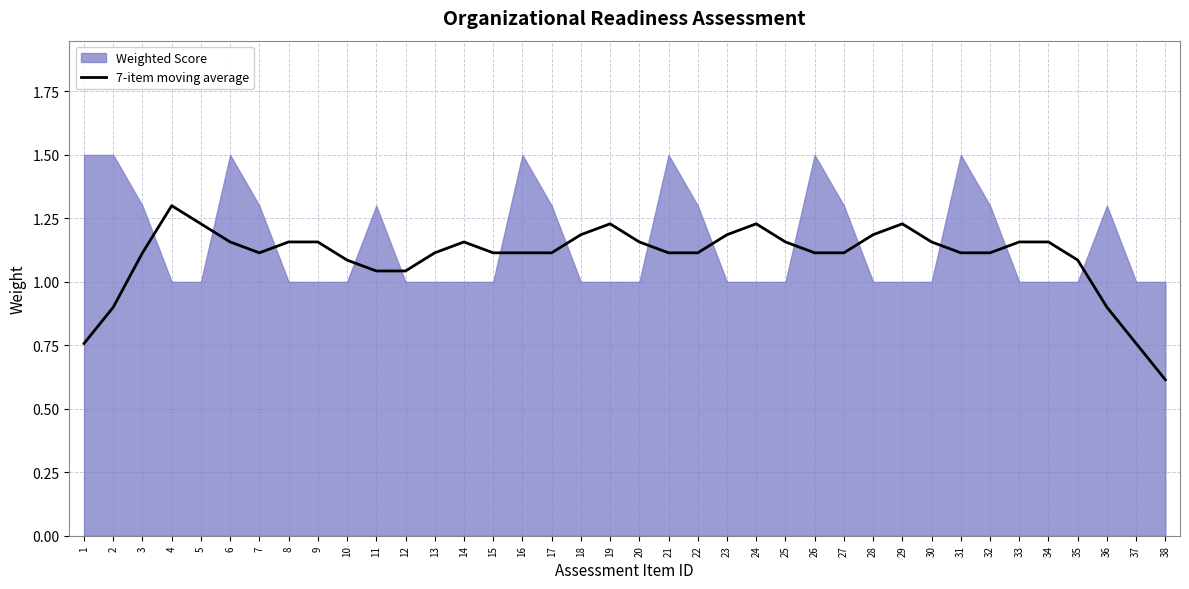

At which label does 7-item moving average first exceed 1?

3